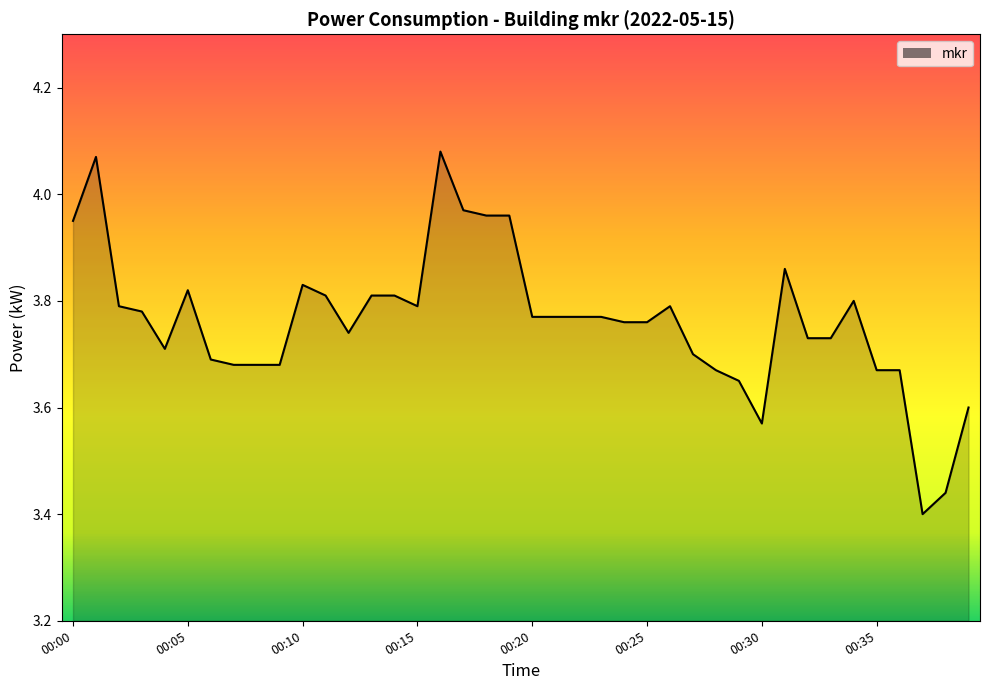

How many series are shown in this chart?

1